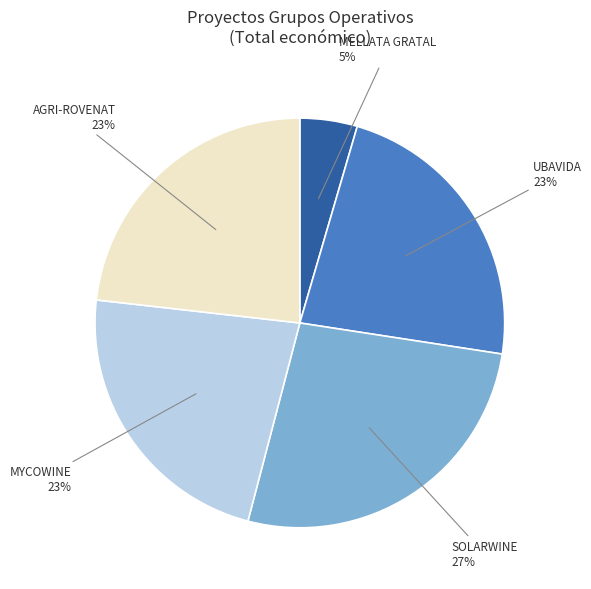

To the nearest percent, what percentage of the pie is MELLATA GRATAL?

5%